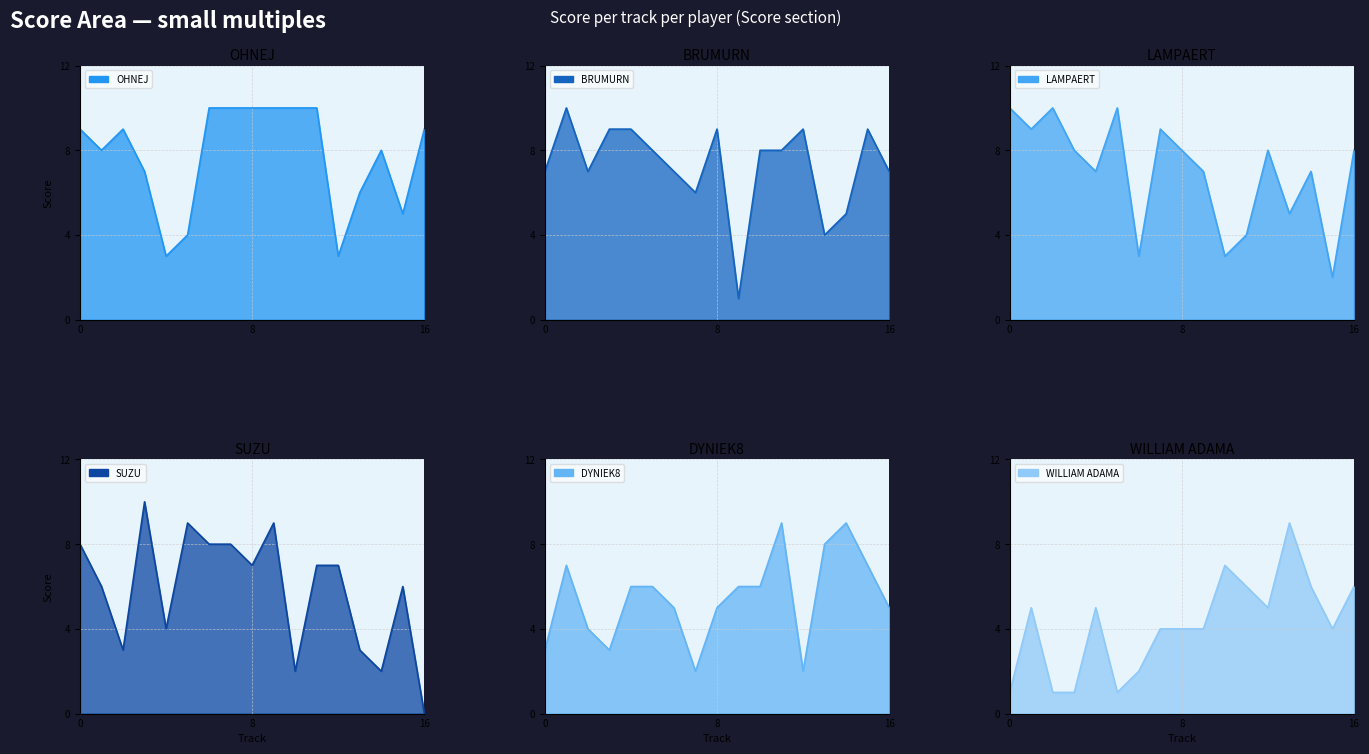

How many series are shown in this chart?

6